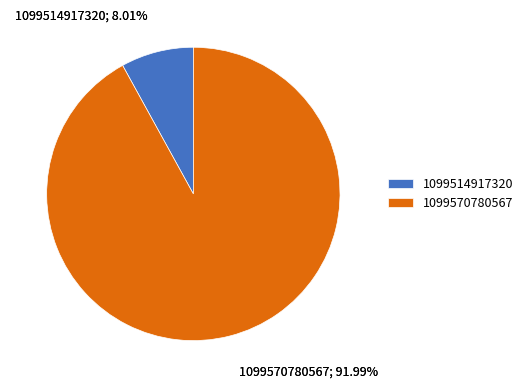

Which category has the smallest portion of the pie?

1099514917320